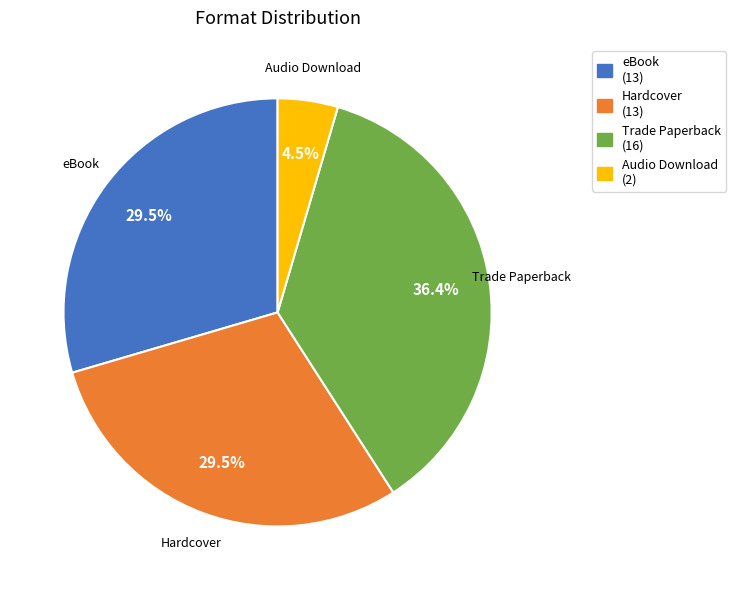

What percentage is NOT represented by Audio Download?

95.5%